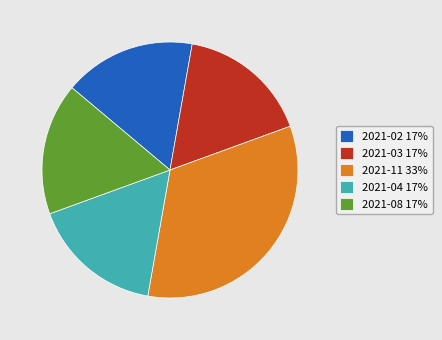

Do 2021-02 and 2021-03 together represent more than half of the pie?

No